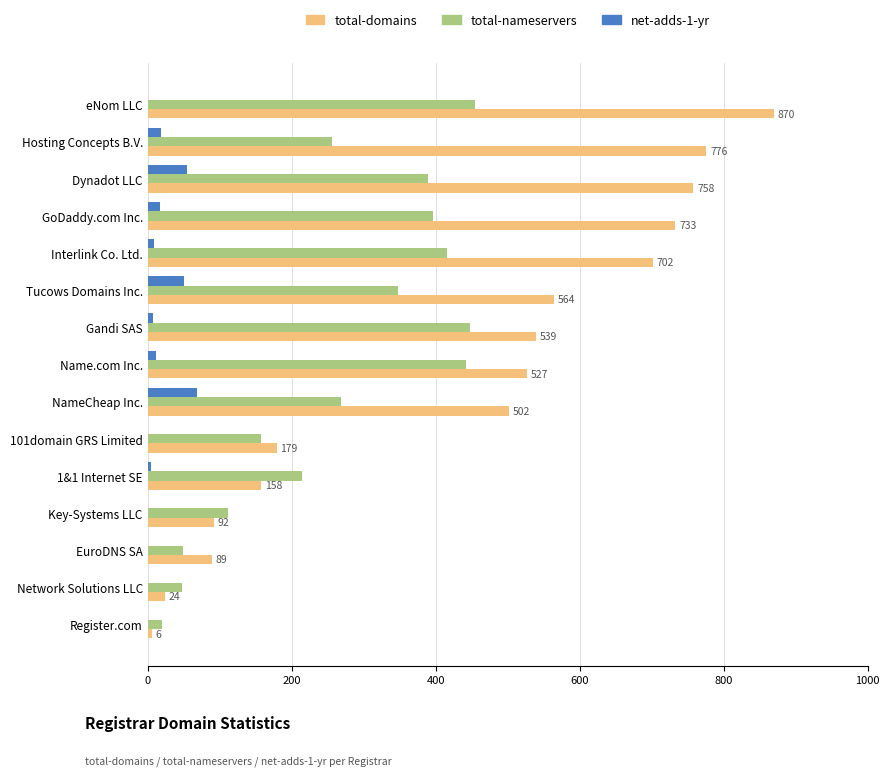

True or false: total-domains has a value of 1139 at Interlink Co. Ltd..

False